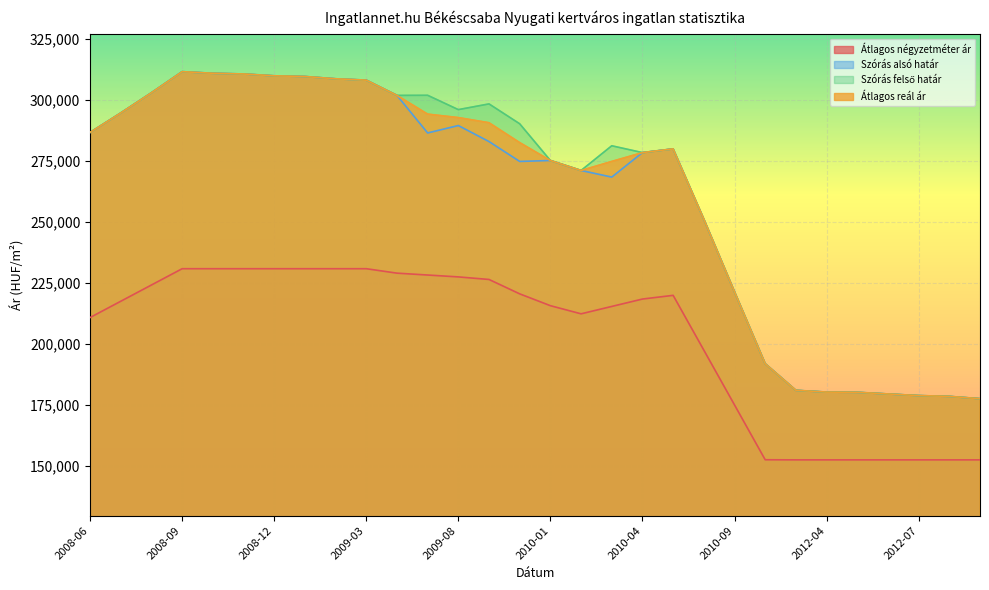

The value of Átlagos négyzetméter ár at 2009-12 is 220463. True or false?

True